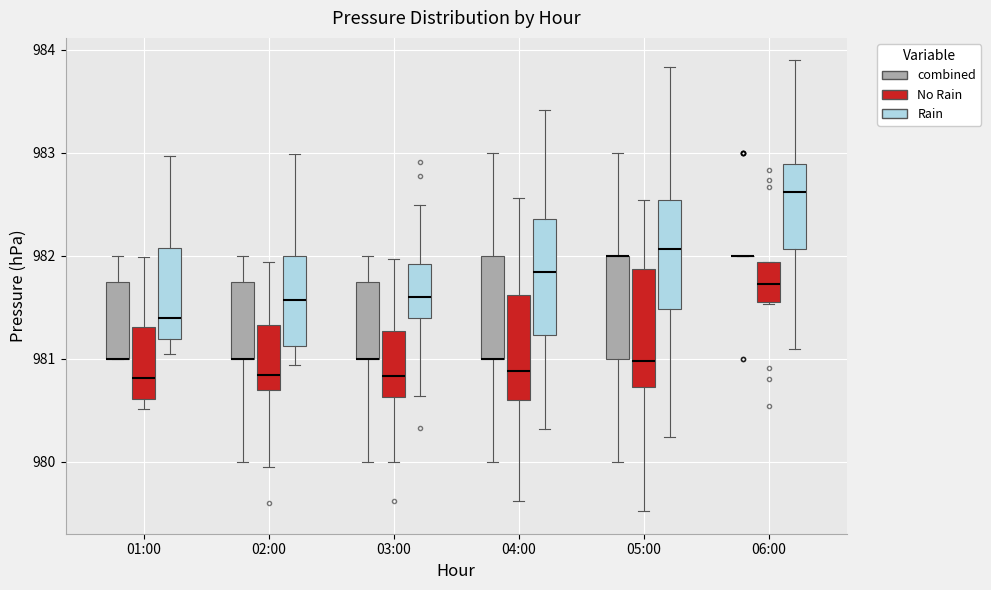

Reading left to right, read every box against the y-axis: the position of its median line, the range the box covers, and the ends of its whiskers. The values are not printed on the chart, so give them approximately, as read against the axis.

01:00 (combined): median 981.0 (drawn on the box's lower edge), box 981.0 to 981.8, whiskers 981.0 to 982.0
01:00 (No Rain): median 980.8, box 980.6 to 981.3, whiskers 980.5 to 982.0
01:00 (Rain): median 981.4, box 981.2 to 982.1, whiskers 981.0 to 983.0
02:00 (combined): median 981.0 (drawn on the box's lower edge), box 981.0 to 981.8, whiskers 980.0 to 982.0
02:00 (No Rain): median 980.8, box 980.7 to 981.3, whiskers 980.0 to 981.9
02:00 (Rain): median 981.6, box 981.1 to 982.0, whiskers 980.9 to 983.0
03:00 (combined): median 981.0 (drawn on the box's lower edge), box 981.0 to 981.8, whiskers 980.0 to 982.0
03:00 (No Rain): median 980.8, box 980.6 to 981.3, whiskers 980.0 to 982.0
03:00 (Rain): median 981.6, box 981.4 to 981.9, whiskers 980.6 to 982.5
04:00 (combined): median 981.0 (drawn on the box's lower edge), box 981.0 to 982.0, whiskers 980.0 to 983.0
04:00 (No Rain): median 980.9, box 980.6 to 981.6, whiskers 979.6 to 982.6
04:00 (Rain): median 981.8, box 981.2 to 982.4, whiskers 980.3 to 983.4
05:00 (combined): median 982.0 (drawn on the box's upper edge), box 981.0 to 982.0, whiskers 980.0 to 983.0
05:00 (No Rain): median 981.0, box 980.7 to 981.9, whiskers 979.5 to 982.5
05:00 (Rain): median 982.1, box 981.5 to 982.5, whiskers 980.2 to 983.8
06:00 (combined): box collapsed to a line at 982.0, whiskers 982.0 to 982.0
06:00 (No Rain): median 981.7, box 981.5 to 981.9, whiskers 981.5 to 981.9
06:00 (Rain): median 982.6, box 982.1 to 982.9, whiskers 981.1 to 983.9